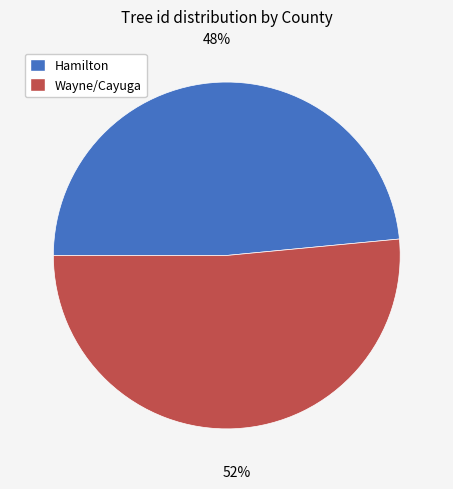

What is the majority slice?

Wayne/Cayuga